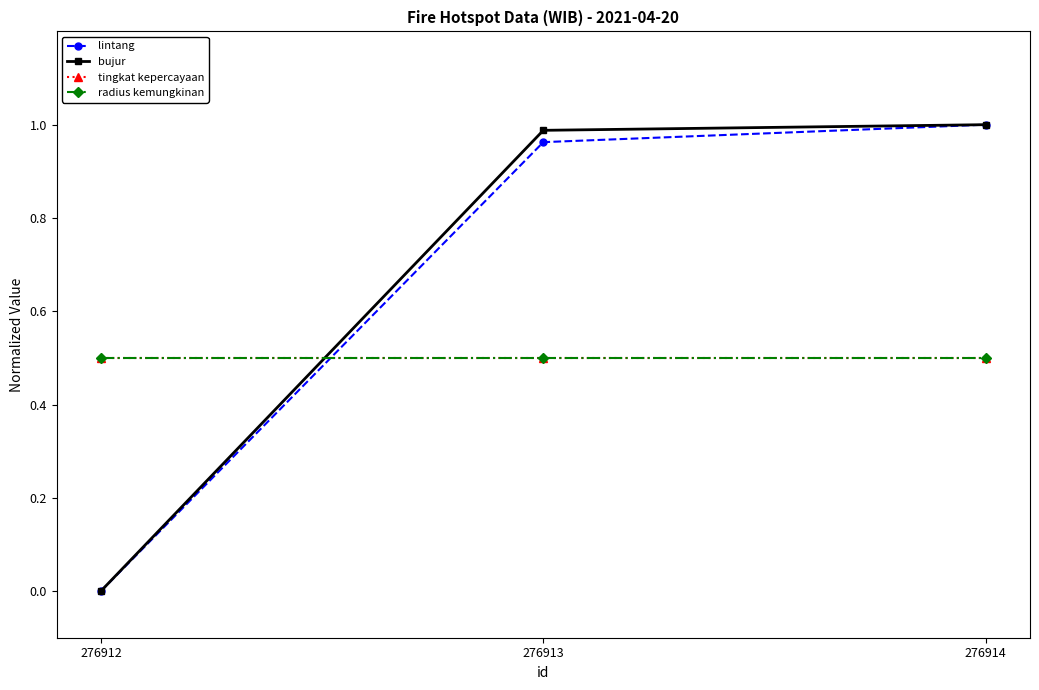

Does the chart have visible grid lines?

No